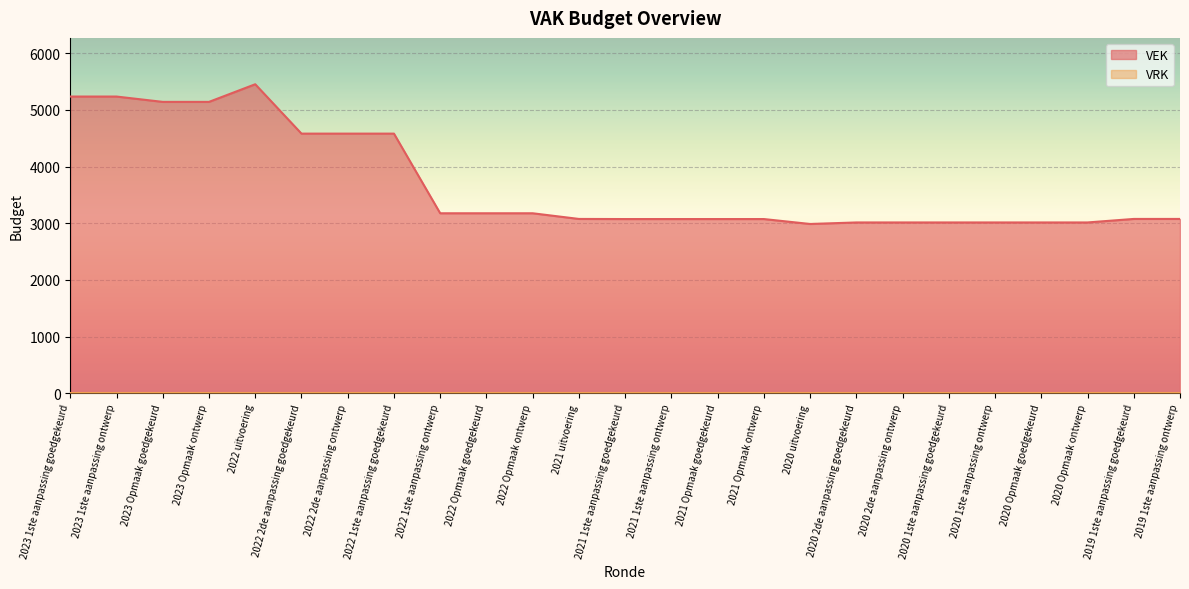

Reading left to right, extract all data points from this chart.

2023 1ste aanpassing goedgekeurd=5235	2023 1ste aanpassing ontwerp=5235	2023 Opmaak goedgekeurd=5141	2023 Opmaak ontwerp=5141	2022 uitvoering=5452	2022 2de aanpassing goedgekeurd=4581	2022 2de aanpassing ontwerp=4581	2022 1ste aanpassing goedgekeurd=4581	2022 1ste aanpassing ontwerp=3176	2022 Opmaak goedgekeurd=3176	2022 Opmaak ontwerp=3176	2021 uitvoering=3076	2021 1ste aanpassing goedgekeurd=3074	2021 1ste aanpassing ontwerp=3074	2021 Opmaak goedgekeurd=3074	2021 Opmaak ontwerp=3074	2020 uitvoering=2987	2020 2de aanpassing goedgekeurd=3014	2020 2de aanpassing ontwerp=3014	2020 1ste aanpassing goedgekeurd=3014	2020 1ste aanpassing ontwerp=3014	2020 Opmaak goedgekeurd=3014	2020 Opmaak ontwerp=3014	2019 1ste aanpassing goedgekeurd=3076	2019 1ste aanpassing ontwerp=3076